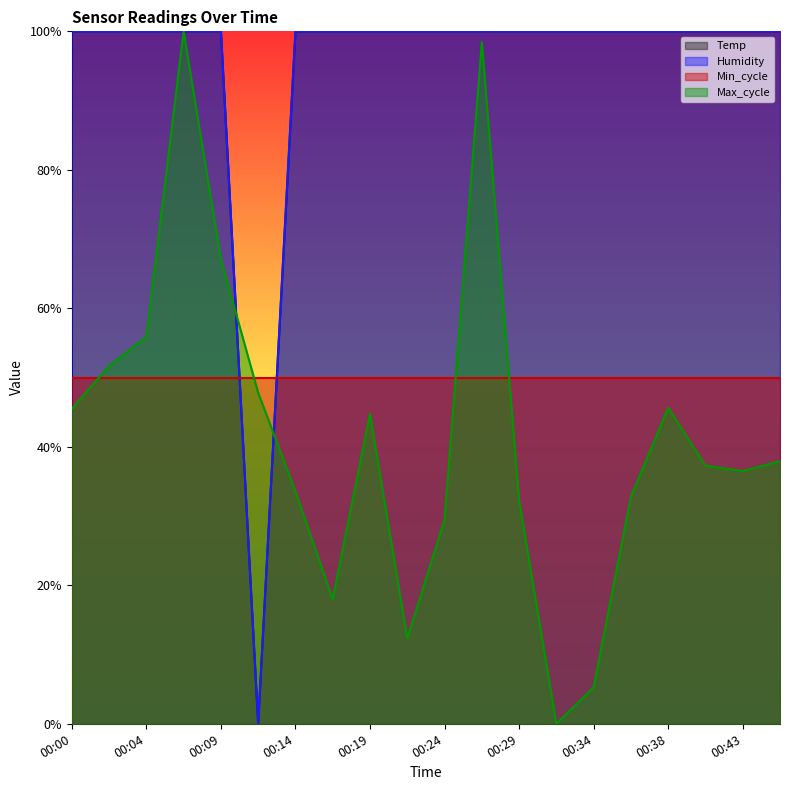

Which label corresponds to the largest value in the chart?

00:00